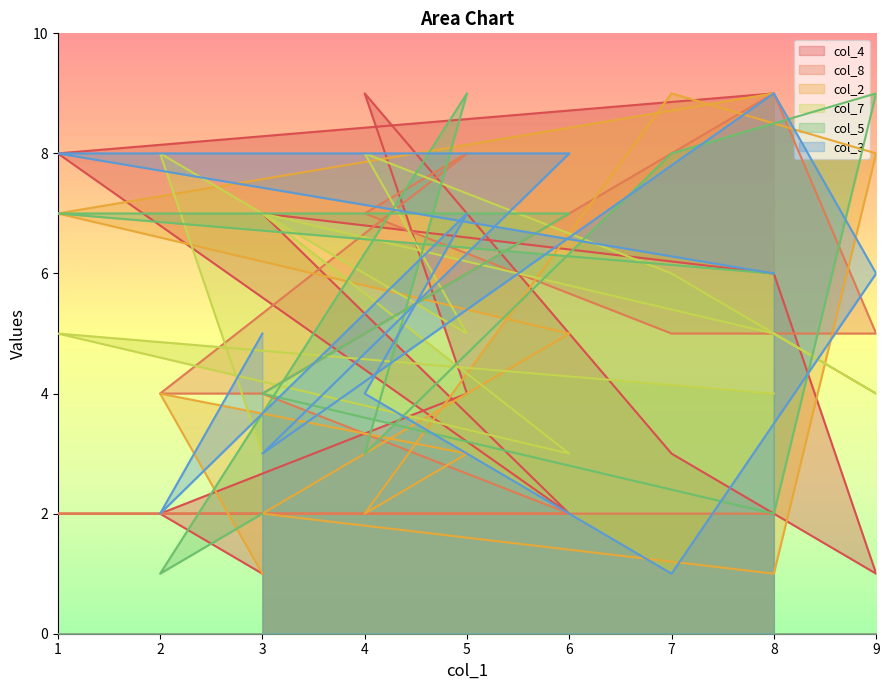

Count the col_3 values in the range 3 to 8.

8